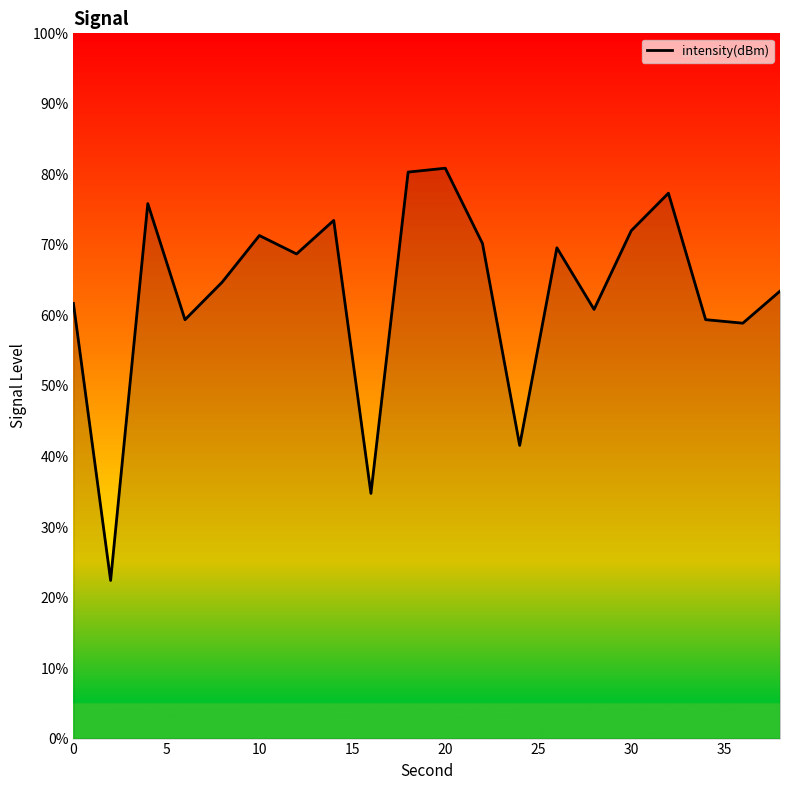

Does the chart display data point markers on the line(s)?

No